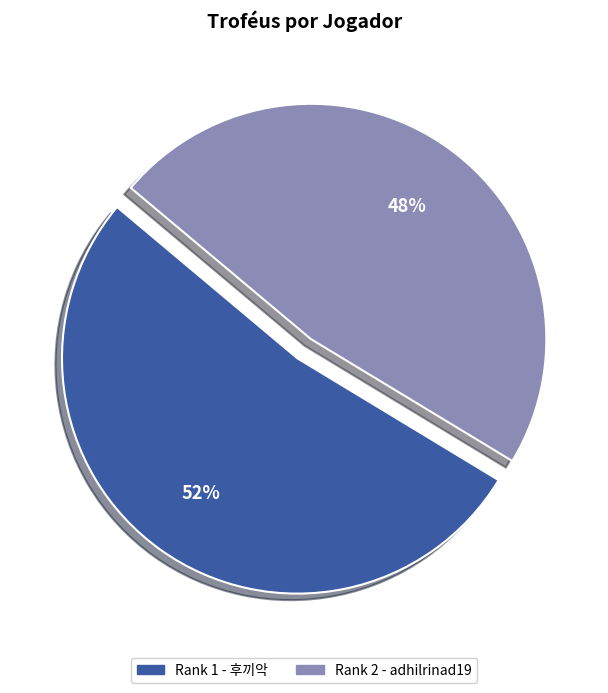

Which has a higher value, Rank 1 - 후끼악 or Rank 2 - adhilrinad19?

Rank 1 - 후끼악